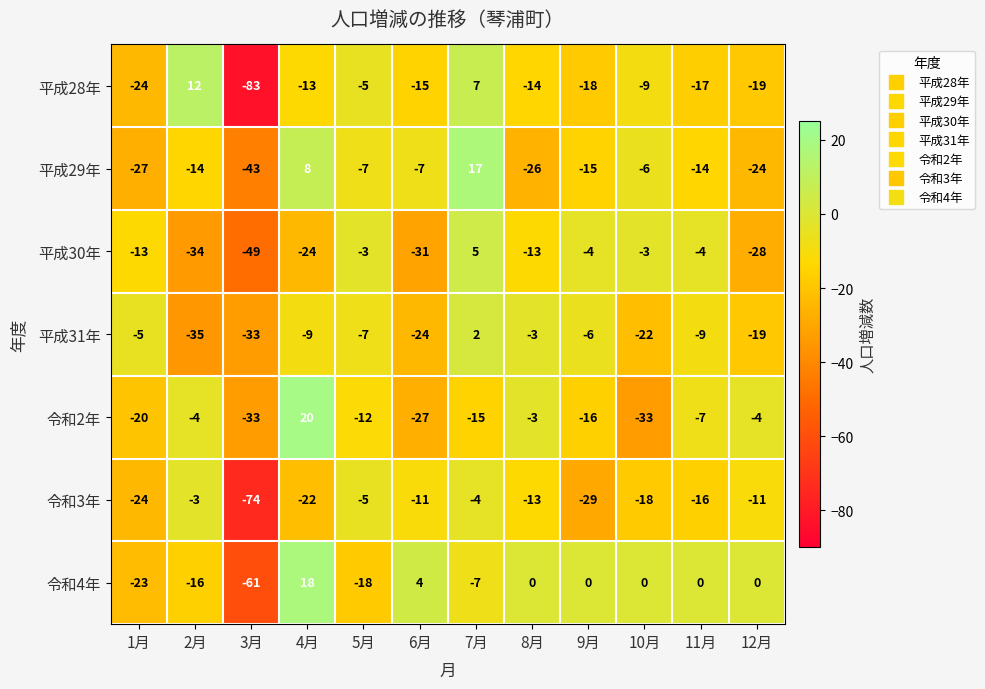

What is the average value of the 令和4年 series?

-9